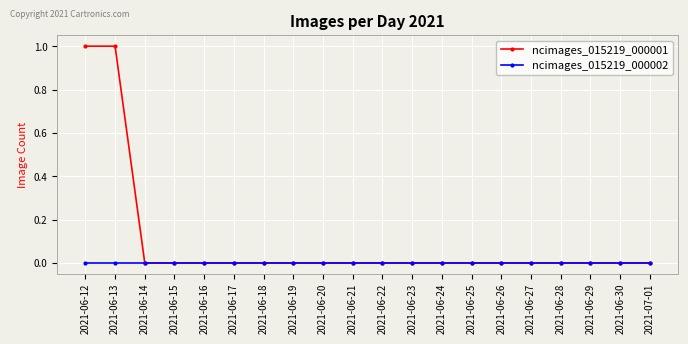

What position from the right is 2021-06-26?

6